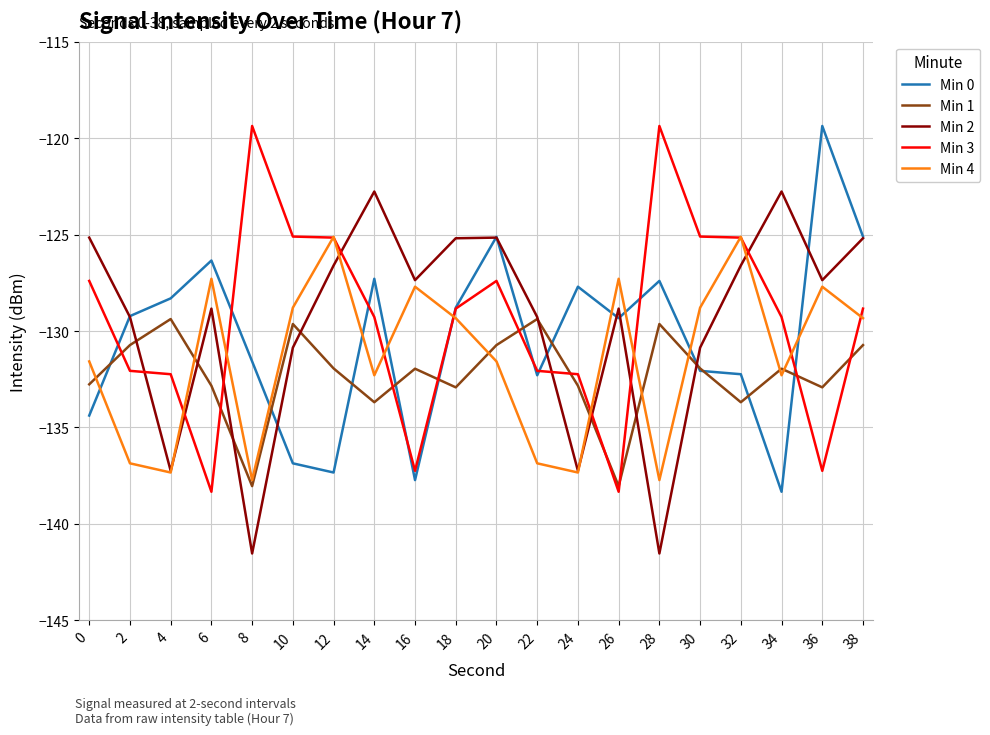

How many times do Min 2 and Min 3 cross each other?

8